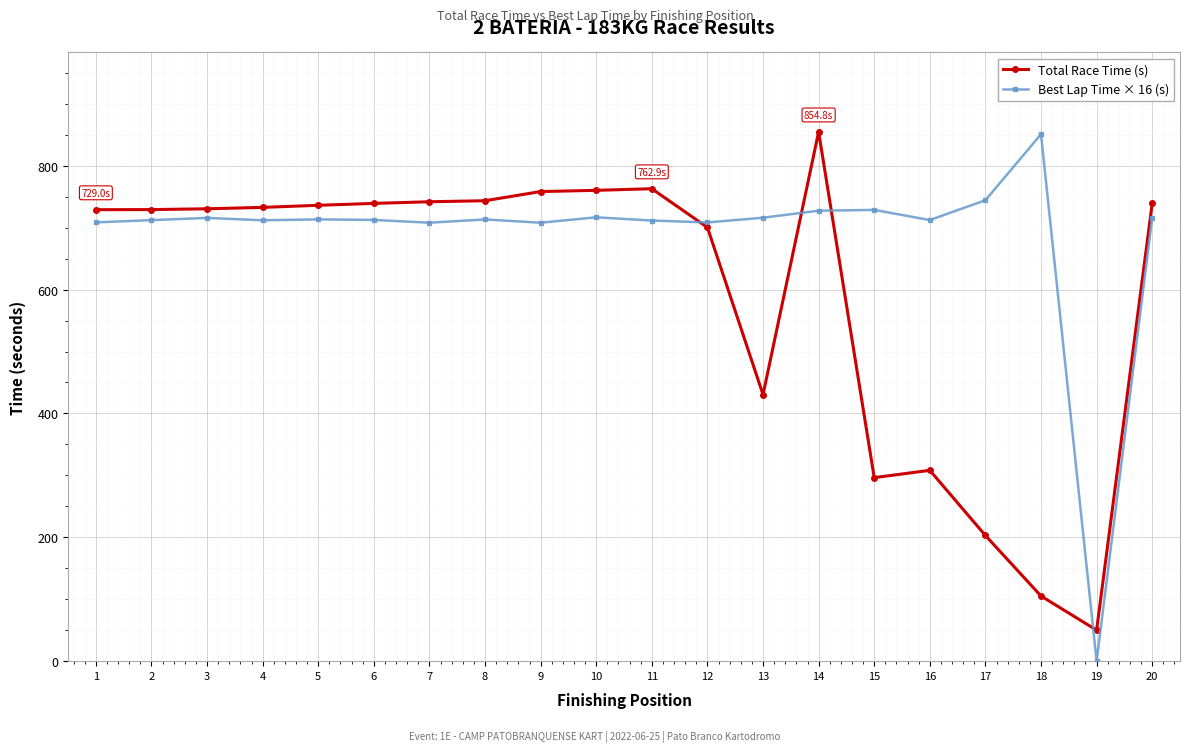

What are all the series names shown in the legend?

Total Race Time (s), Best Lap Time × 16 (s)